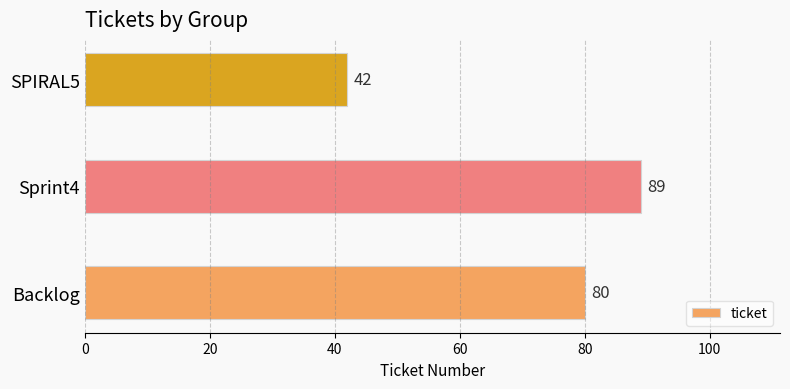

Rank the categories by value from highest to lowest.

Sprint4, Backlog, SPIRAL5